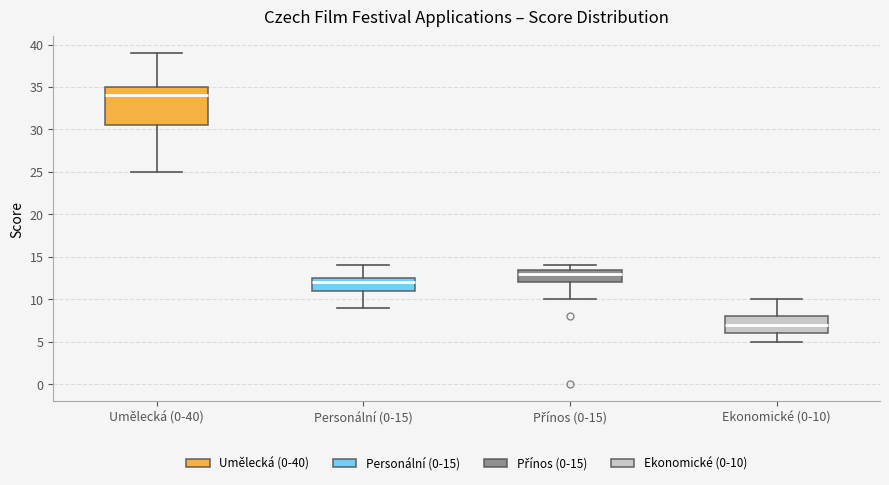

Where is the upper edge of the box for Personální (0-15) on the y-axis? The values are not printed on the chart, so give them approximately, as read against the axis.

12.5